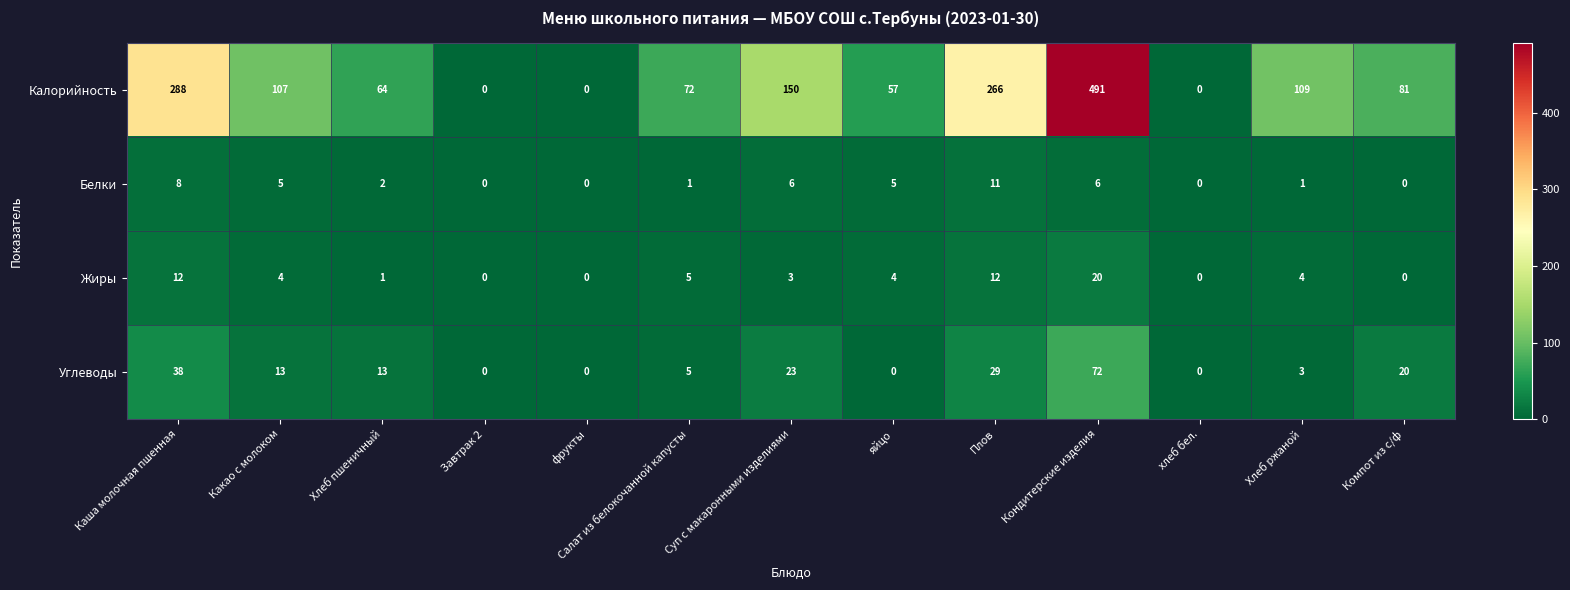

How many values in the Жиры series are below 4?

6